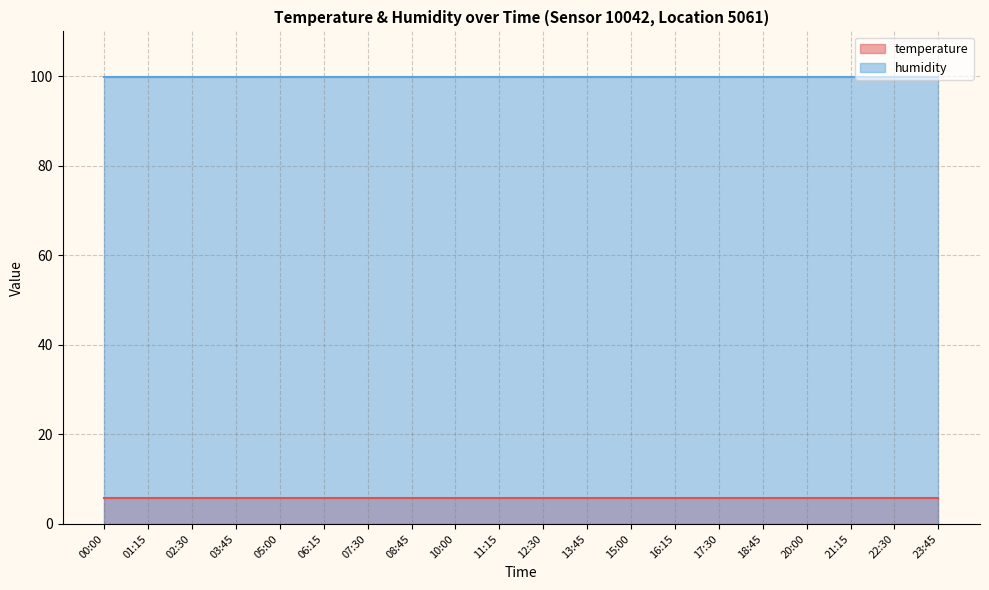

Reading right to left, list all the values displayed in this chart.

temperature: 5.7	5.7	5.7	5.7	5.7	5.7	5.7	5.7	5.7	5.7	5.7	5.7	5.7	5.7	5.7	5.7	5.7	5.7	5.7	5.7
humidity: 99.9	99.9	99.9	99.9	99.9	99.9	99.9	99.9	99.9	99.9	99.9	99.9	99.9	99.9	99.9	99.9	99.9	99.9	99.9	99.9